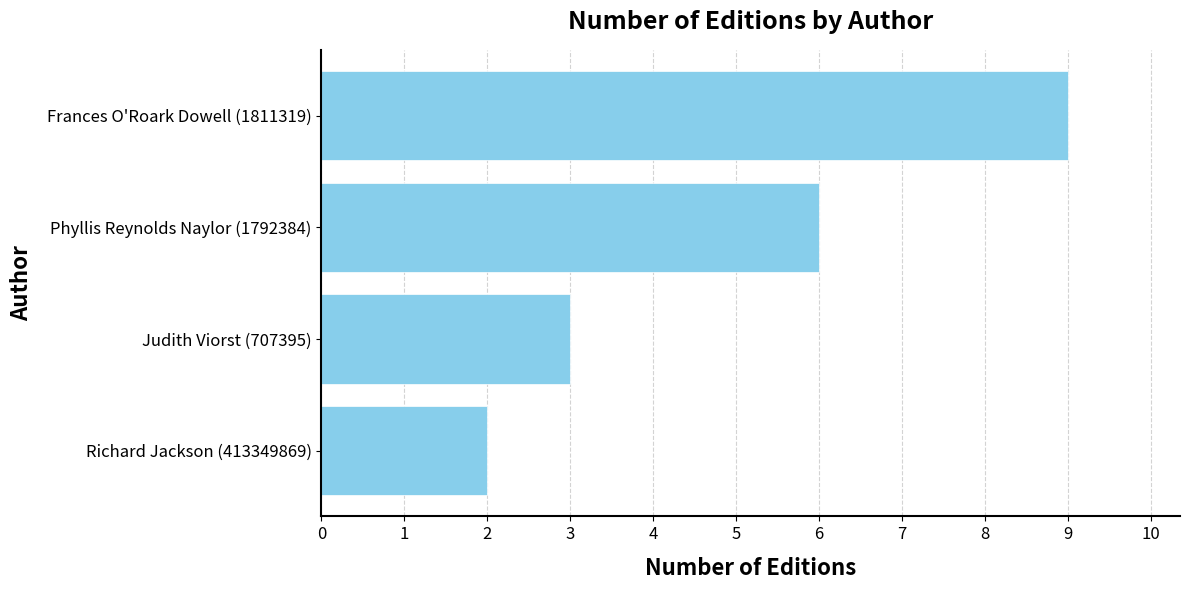

The chart shows a value of 9 at Phyllis Reynolds Naylor (1792384). True or false?

False